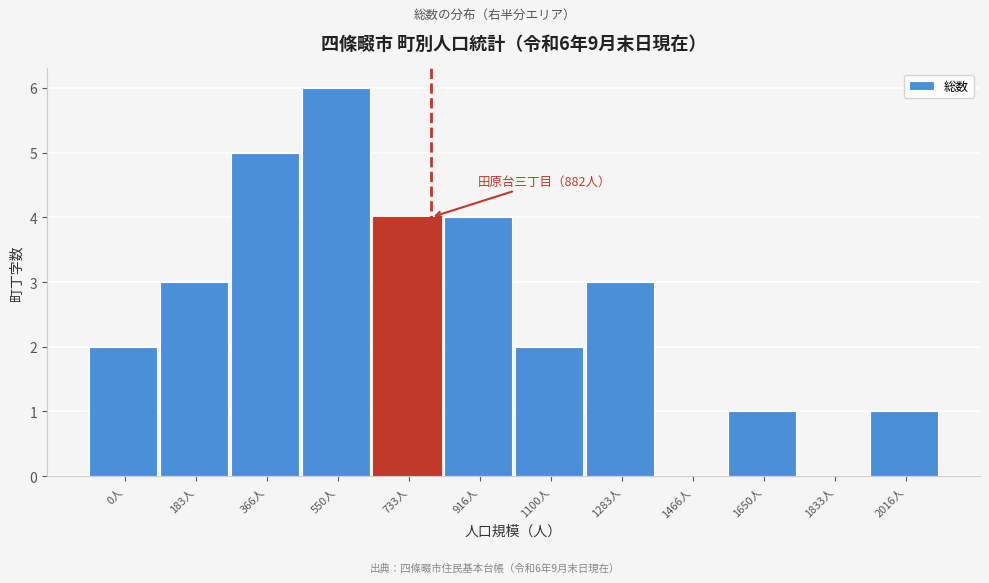

Reading left to right, extract all data points from this chart.

0人=2	183人=3	366人=5	550人=6	733人=4	916人=4	1100人=2	1283人=3	1466人=0	1650人=1	1833人=0	2016人=1